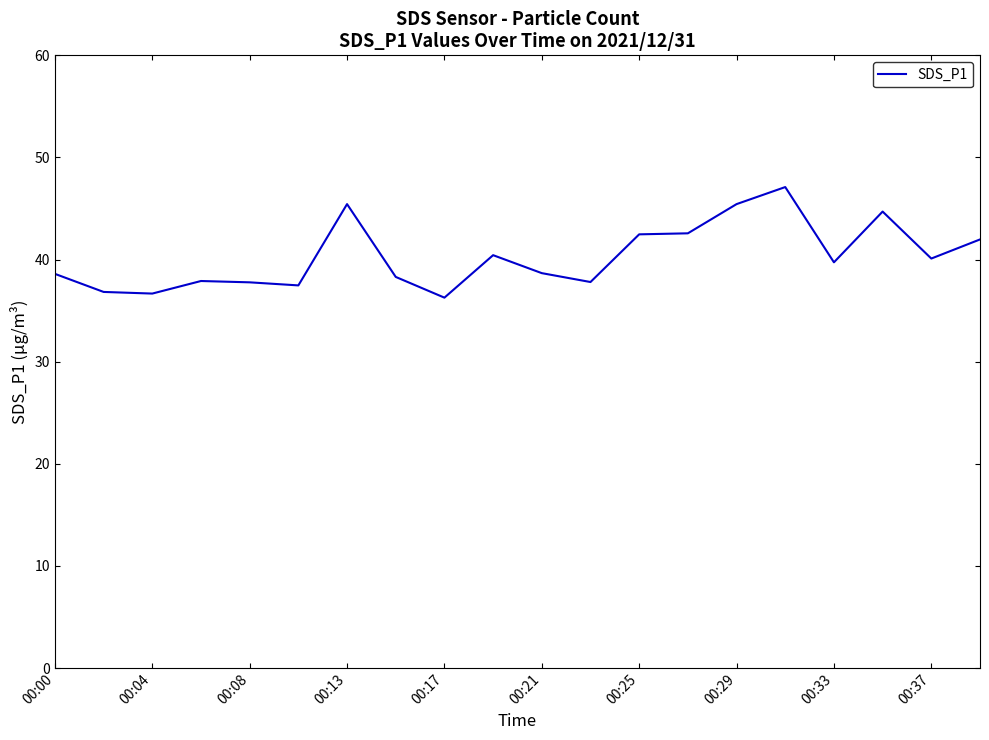

What is the sum of all values?

806.2